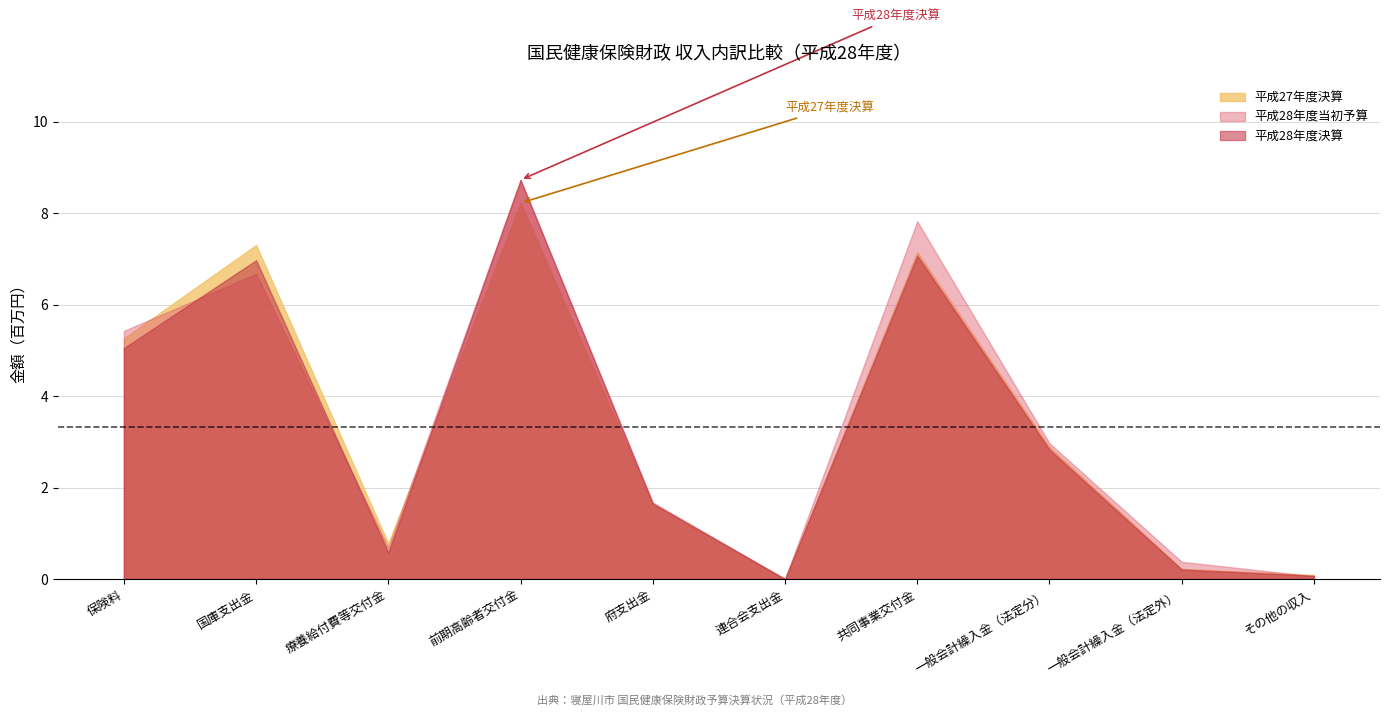

What is the label of the 9th point from the right?

国庫支出金